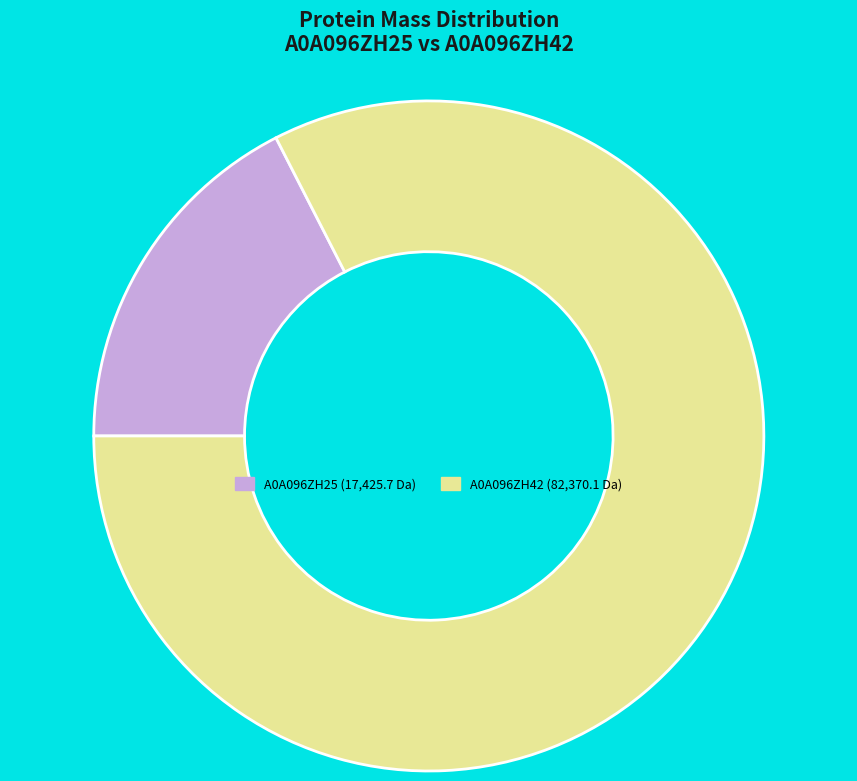

Rank the categories by value from lowest to highest.

A0A096ZH25 (17,425.7 Da), A0A096ZH42 (82,370.1 Da)